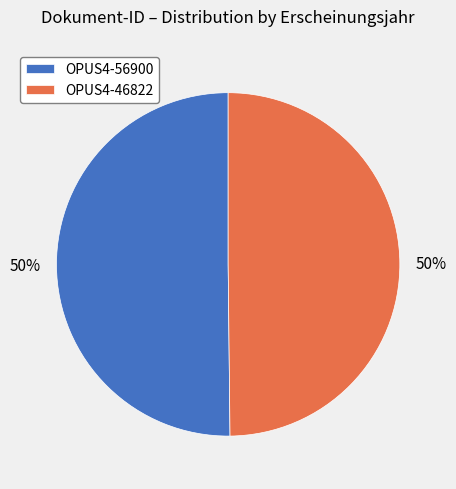

The OPUS4-46822 slice represents 58% of the pie. True or false?

False